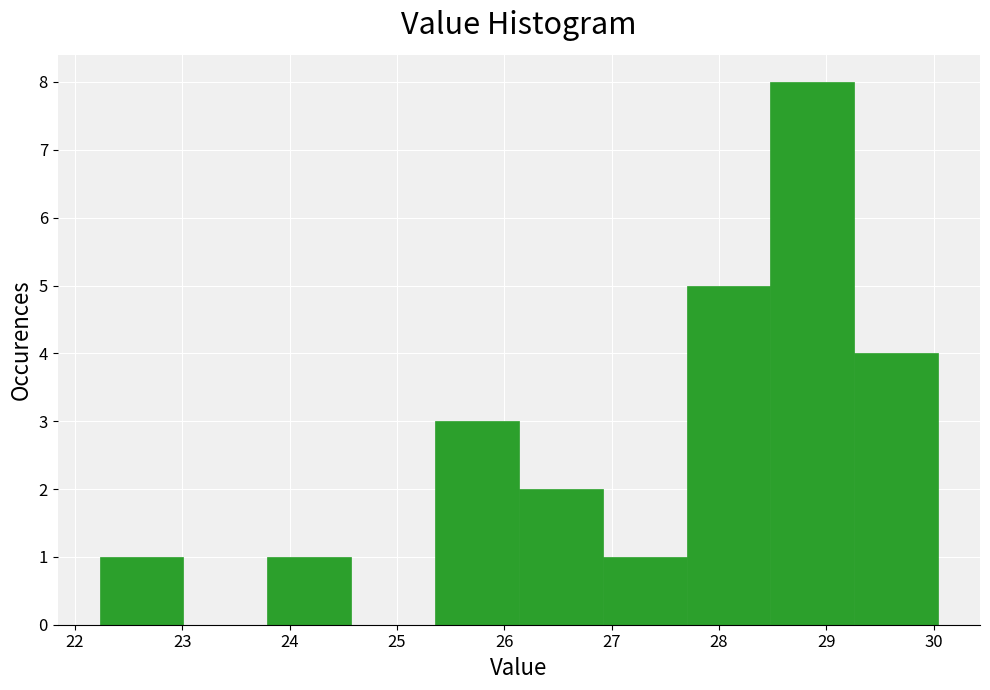

Which range on the x-axis has the tallest bar?

28.5 to 29.3